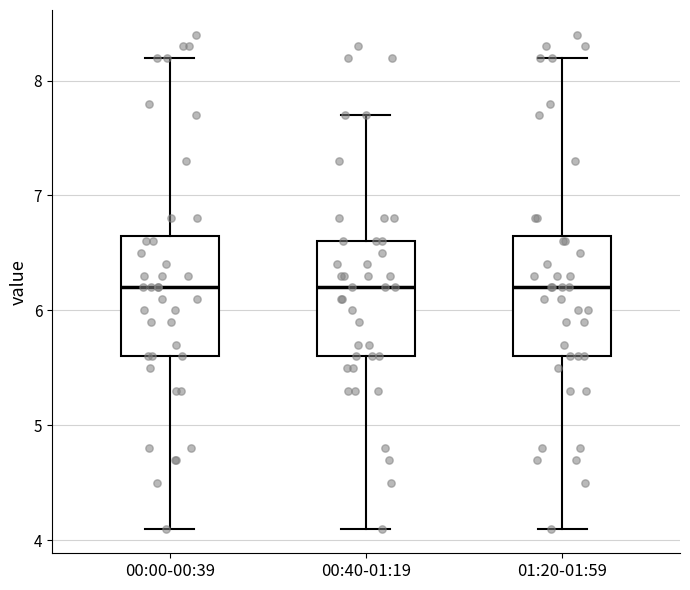

Reading left to right, transcribe this box plot: for each box, give where its median line is, the range the box spans, and where its two whiskers end, as read against the y-axis. The values are not printed on the chart, so give them approximately, as read against the axis.

00:00-00:39: median 6.2, box 5.6 to 6.7, whiskers 4.1 to 8.2
00:40-01:19: median 6.2, box 5.6 to 6.6, whiskers 4.1 to 7.7
01:20-01:59: median 6.2, box 5.6 to 6.7, whiskers 4.1 to 8.2